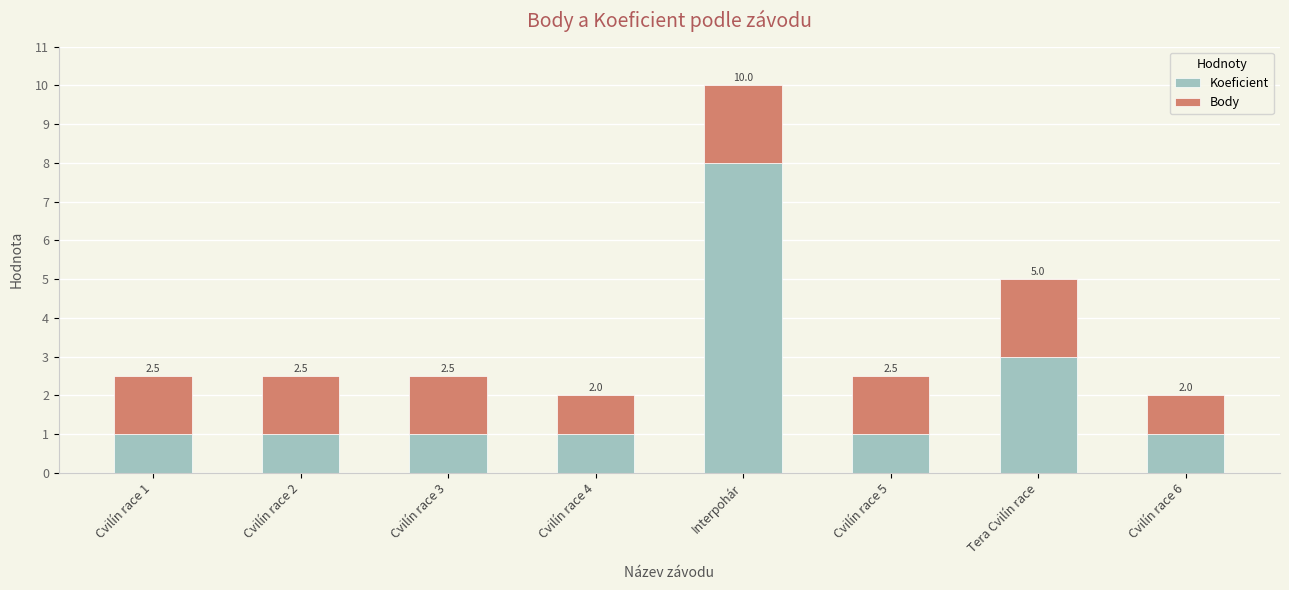

What position from the left is Tera Cvilín race?

7